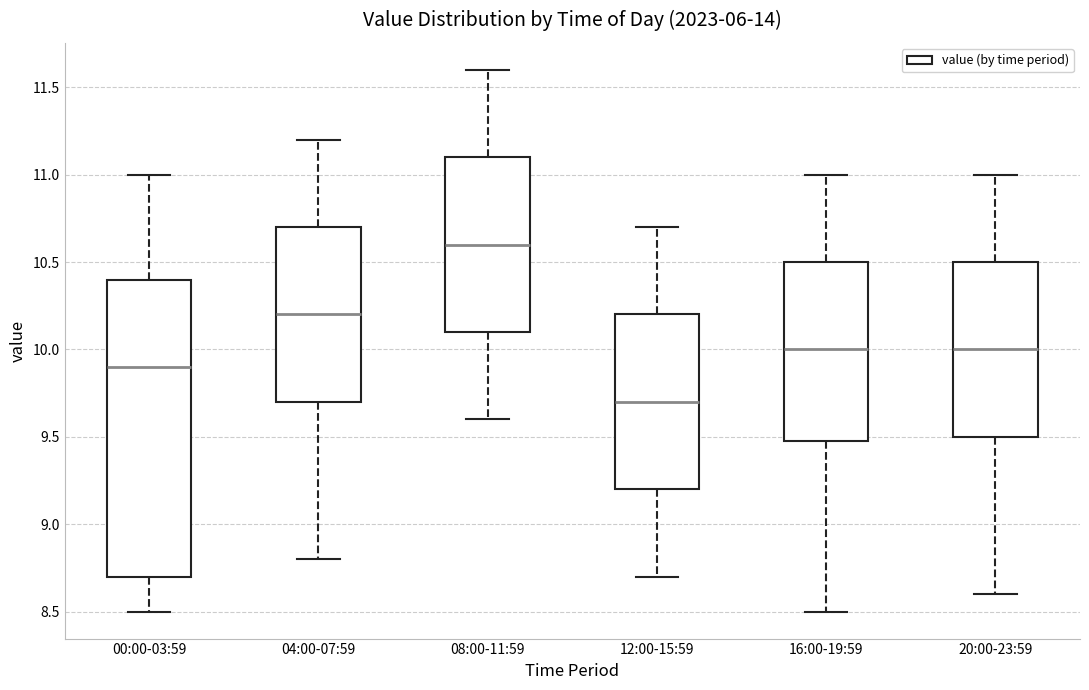

Which box has the highest median line?

08:00-11:59